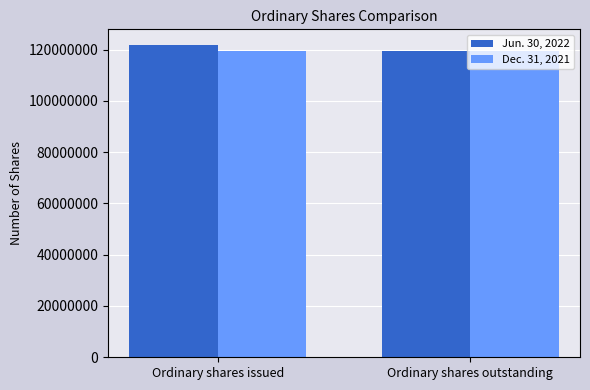

At which category is the sum across all series the highest?

Ordinary shares issued